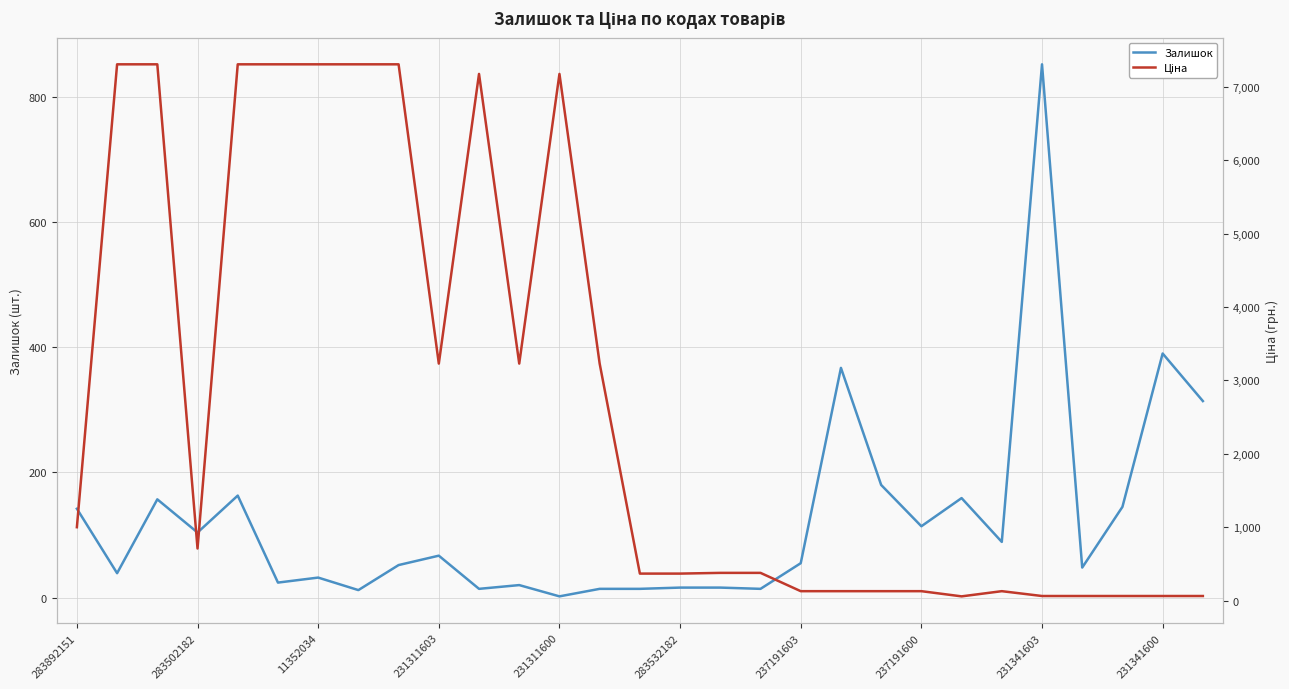

Reading left to right, what are all the values shown in this chart?

Залишок: 142.0	39.0	157.0	104.0	163.0	24.0	32.0	12.0	52.0	67.0	14.0	20.0	2.0	14.0	14.0	16.0	16.0	14.0	55.0	367.0	180.0	114.0	159.0	89.0	852.0	48.0	145.0	390.0	314.0
Ціна: 999.7	7304.3	7304.3	709.7	7304.3	7304.3	7304.3	7304.3	7304.3	3228.1	7173.5	3228.1	7173.5	3228.1	367.9	367.9	377.7	377.7	128.5	128.5	128.5	128.5	57.8	128.5	62.6	62.6	62.6	62.6	62.6